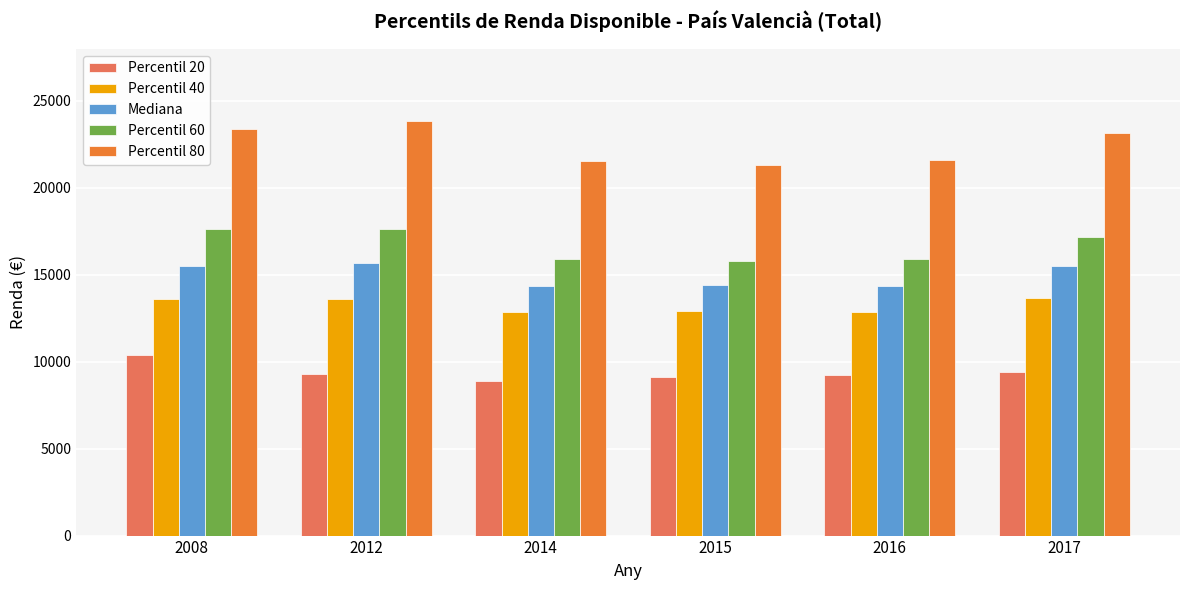

What is the minimum value for Percentil 20?

8910.0